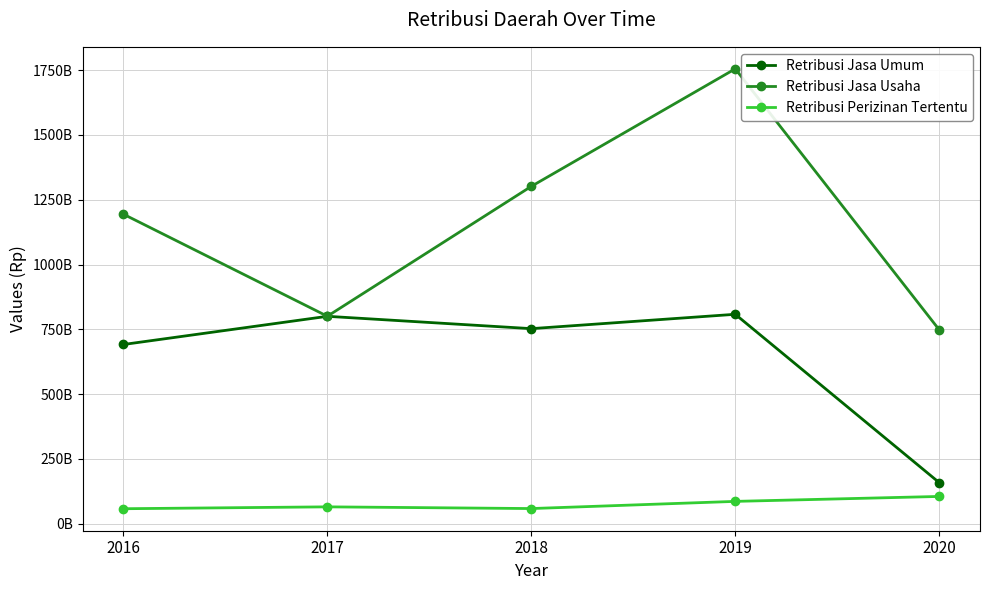

Where is the first local minimum for Retribusi Jasa Umum?

2018